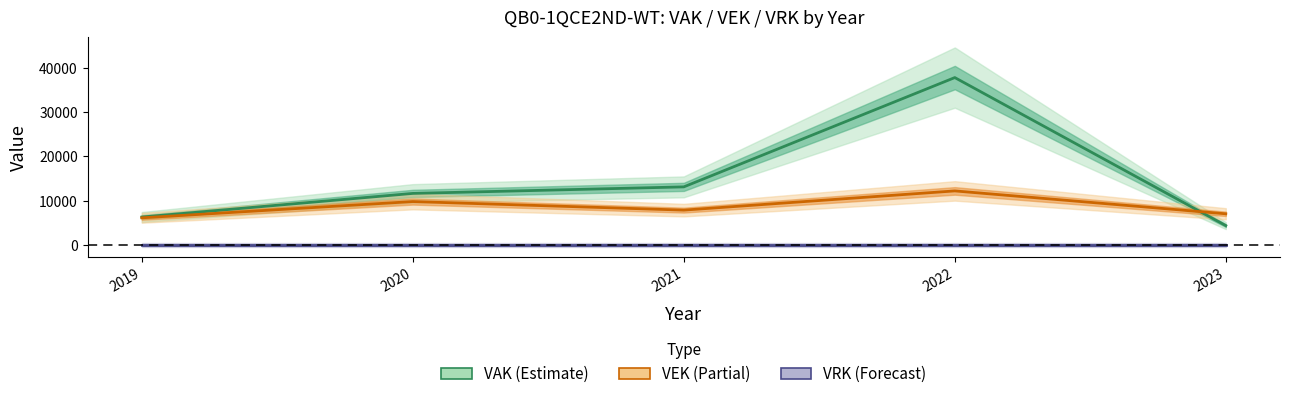

Is it true that VEK equals 10549 at 2021?

False